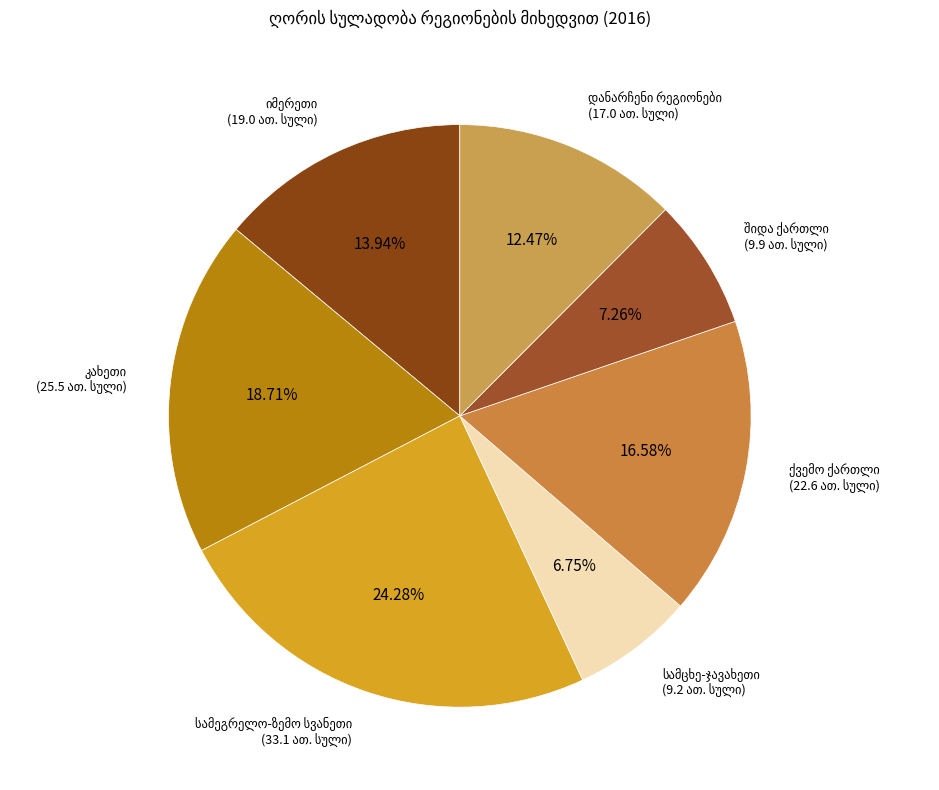

To the nearest percent, what is the difference between the largest and smallest slice percentages?

18%